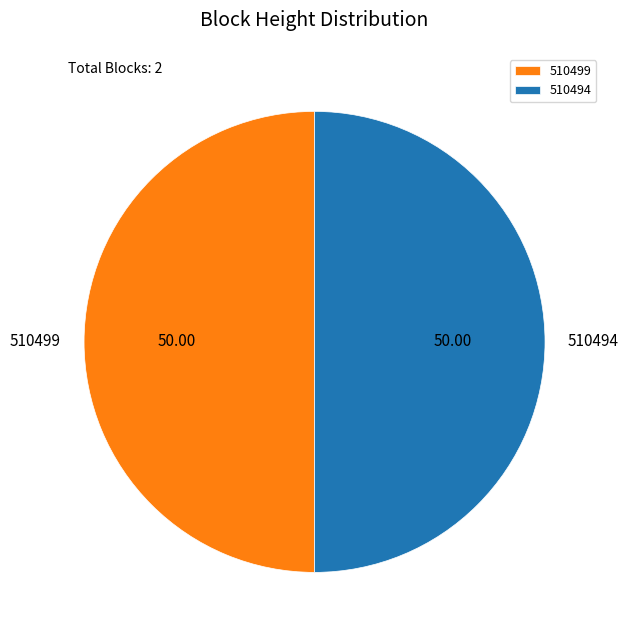

Is the sum of 510499 and 510494 greater than half?

Yes